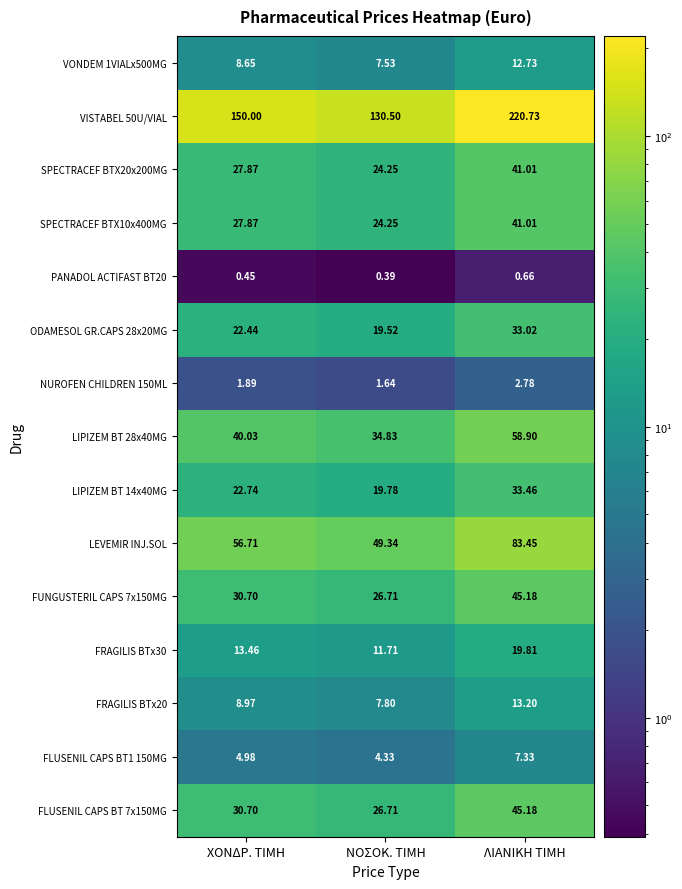

At which category does the chart reach its minimum across all series?

ΝΟΣΟΚ. ΤΙΜΗ